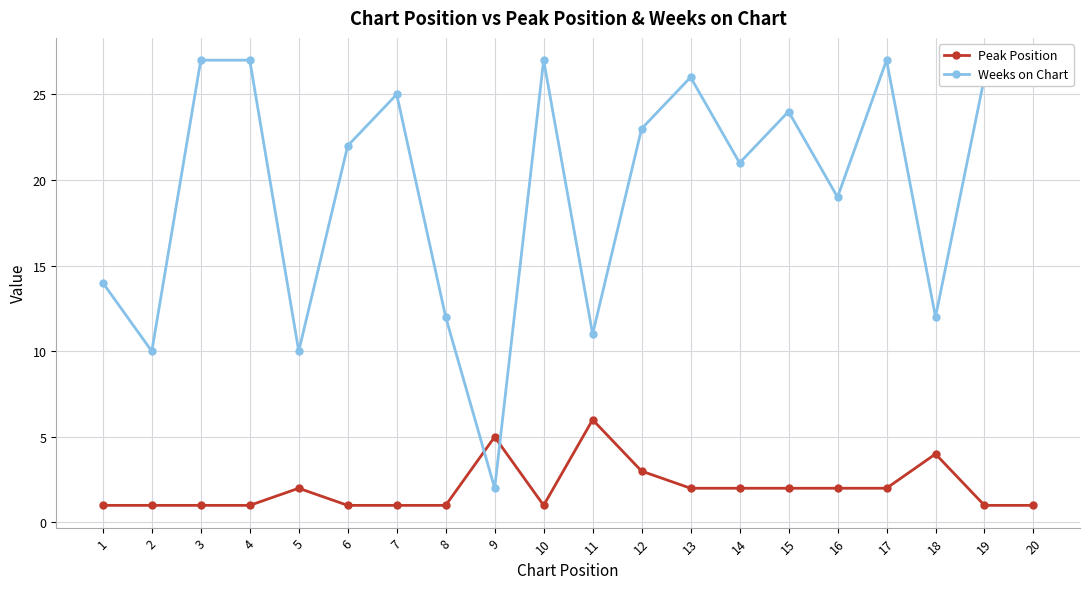

What is the minimum value for Peak Position?

1